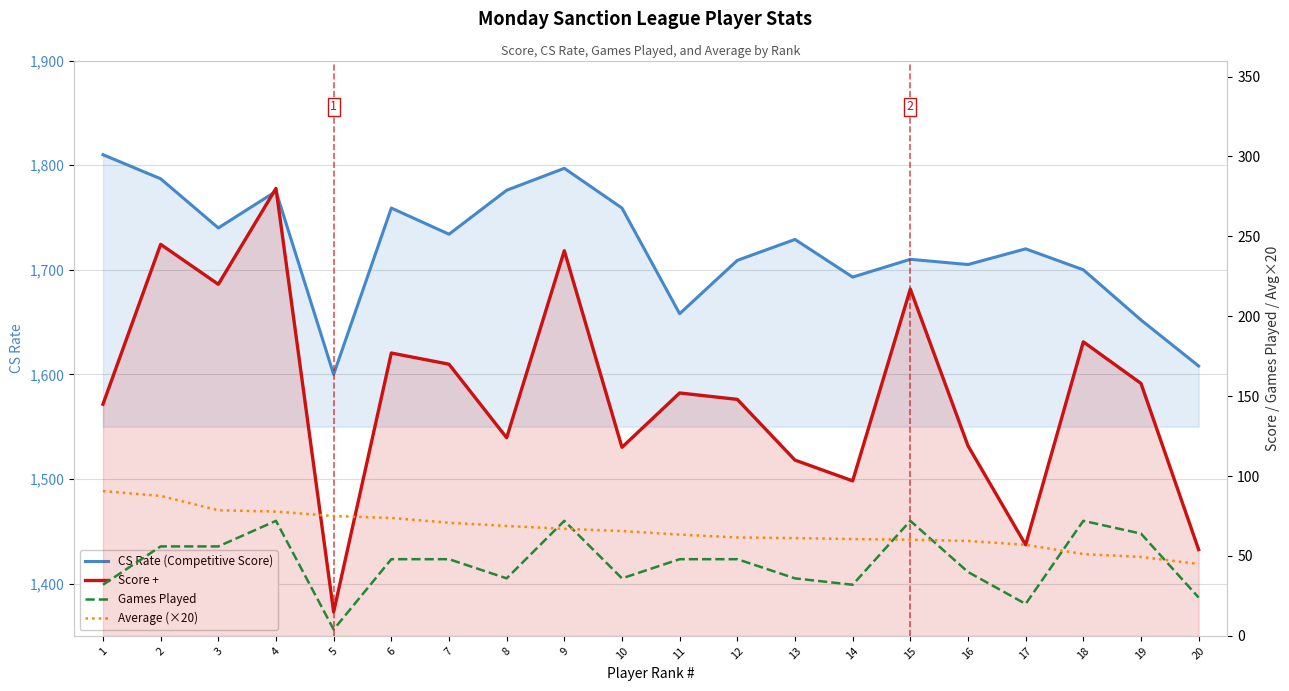

How many values in the Score + series exceed 152?

9